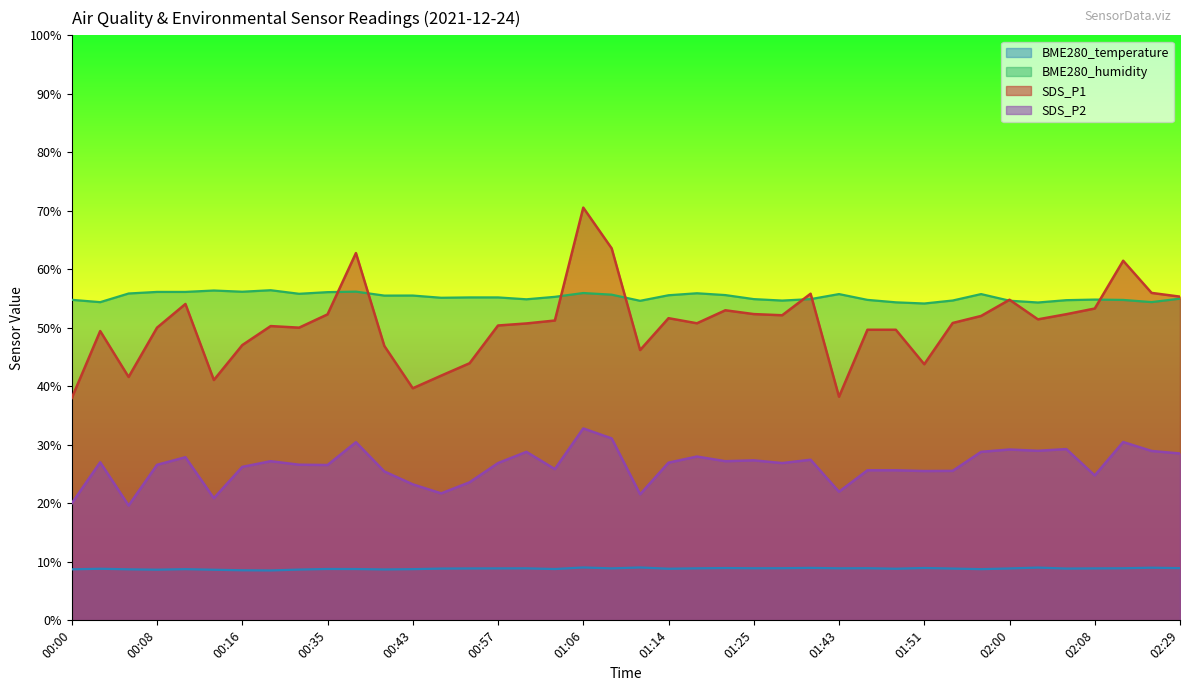

What is the difference between the highest and lowest values at 00:57?

46.3